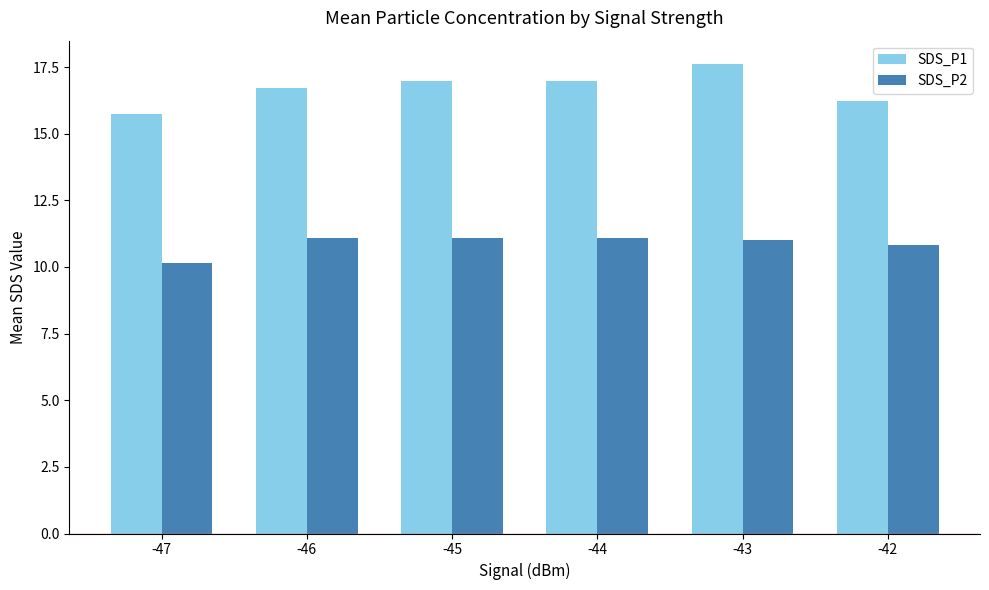

What is the approximate value of SDS_P1 at -46?

16.7